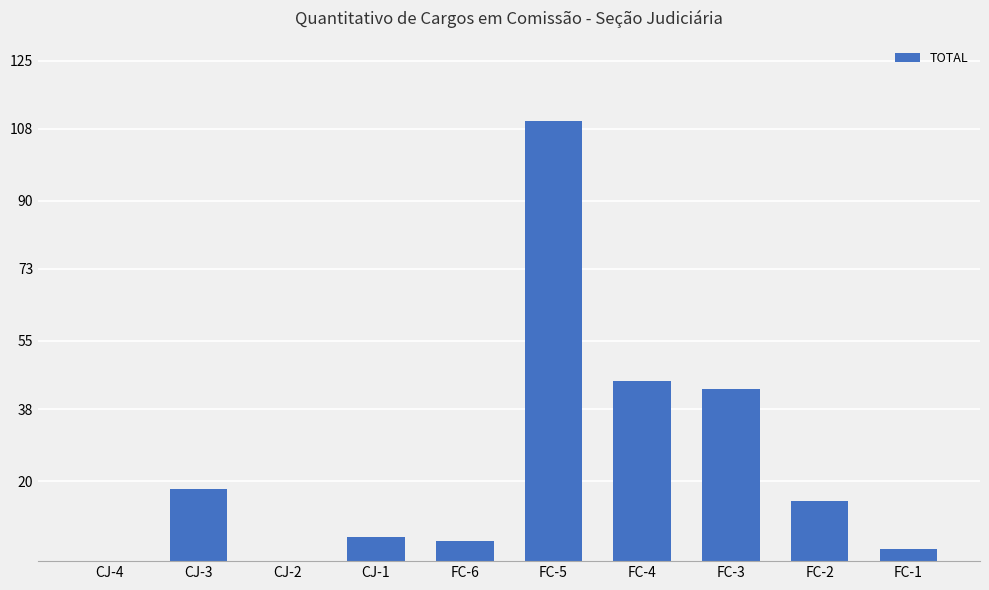

How many series are shown in this chart?

1